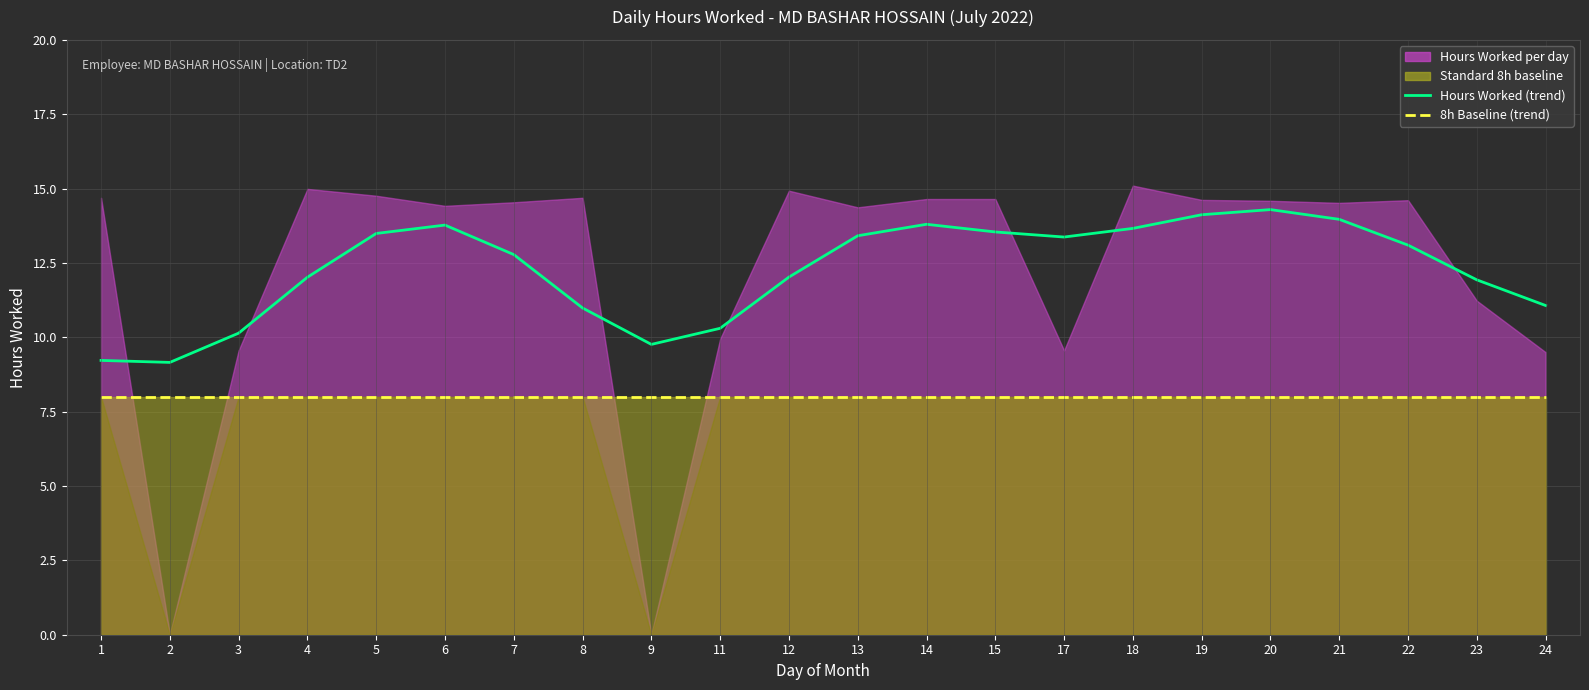

True or false: Baseline 8h (trend) has more than 0 points higher than both neighbors.

False